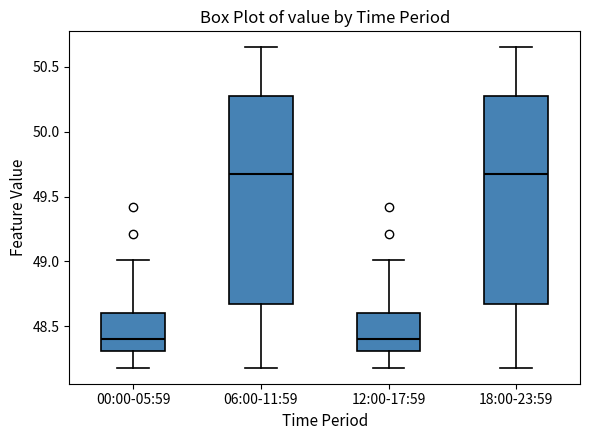

Reading left to right, transcribe this box plot: for each box, give where its median line is, the range the box spans, and where its two whiskers end, as read against the y-axis. The values are not printed on the chart, so give them approximately, as read against the axis.

00:00-05:59: median 48.40, box 48.30 to 48.60, whiskers 48.20 to 49.00
06:00-11:59: median 49.70, box 48.65 to 50.25, whiskers 48.20 to 50.65
12:00-17:59: median 48.40, box 48.30 to 48.60, whiskers 48.20 to 49.00
18:00-23:59: median 49.70, box 48.65 to 50.25, whiskers 48.20 to 50.65